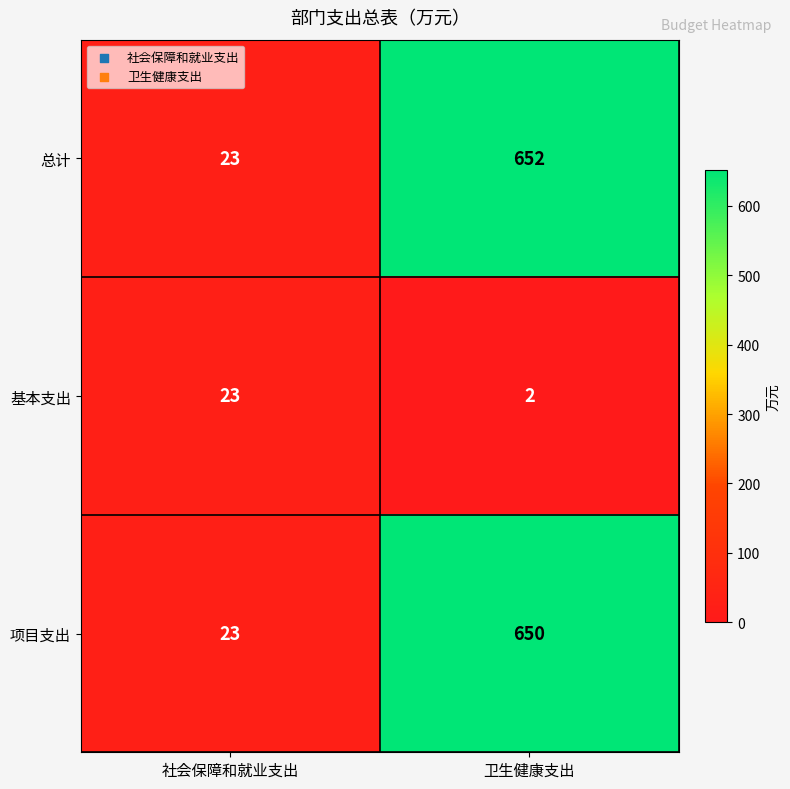

At which category is the sum across all series the highest?

卫生健康支出